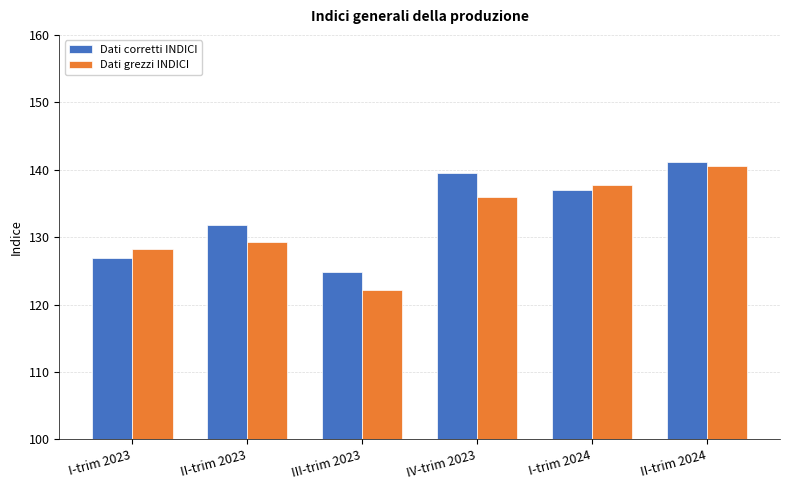

Which series changed the most between II-trim 2023 and IV-trim 2023?

Dati corretti INDICI